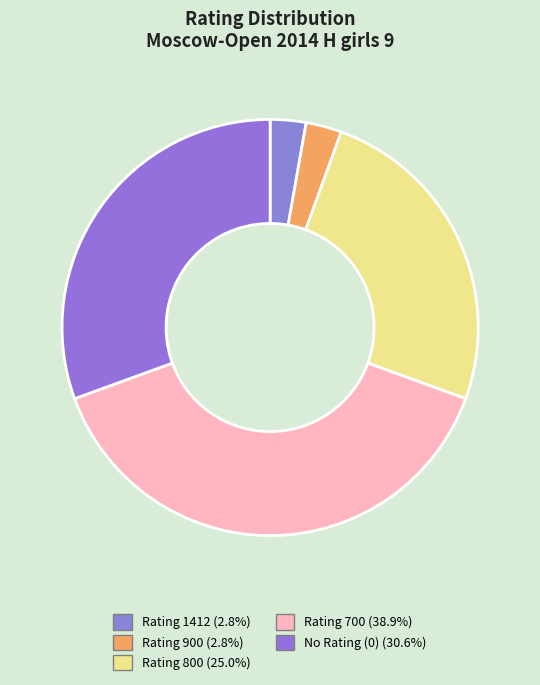

Count the number of slices in the pie.

5